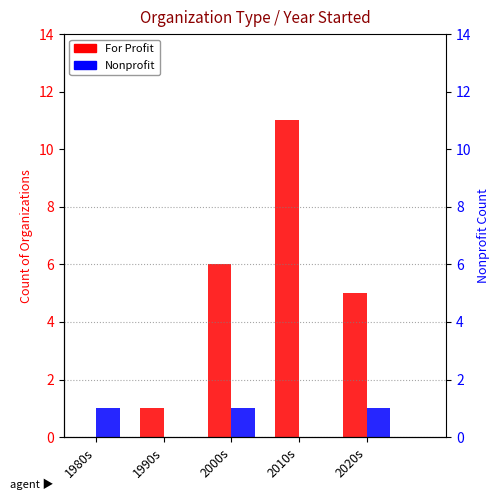

What is the total value across all series at 1990s?

1